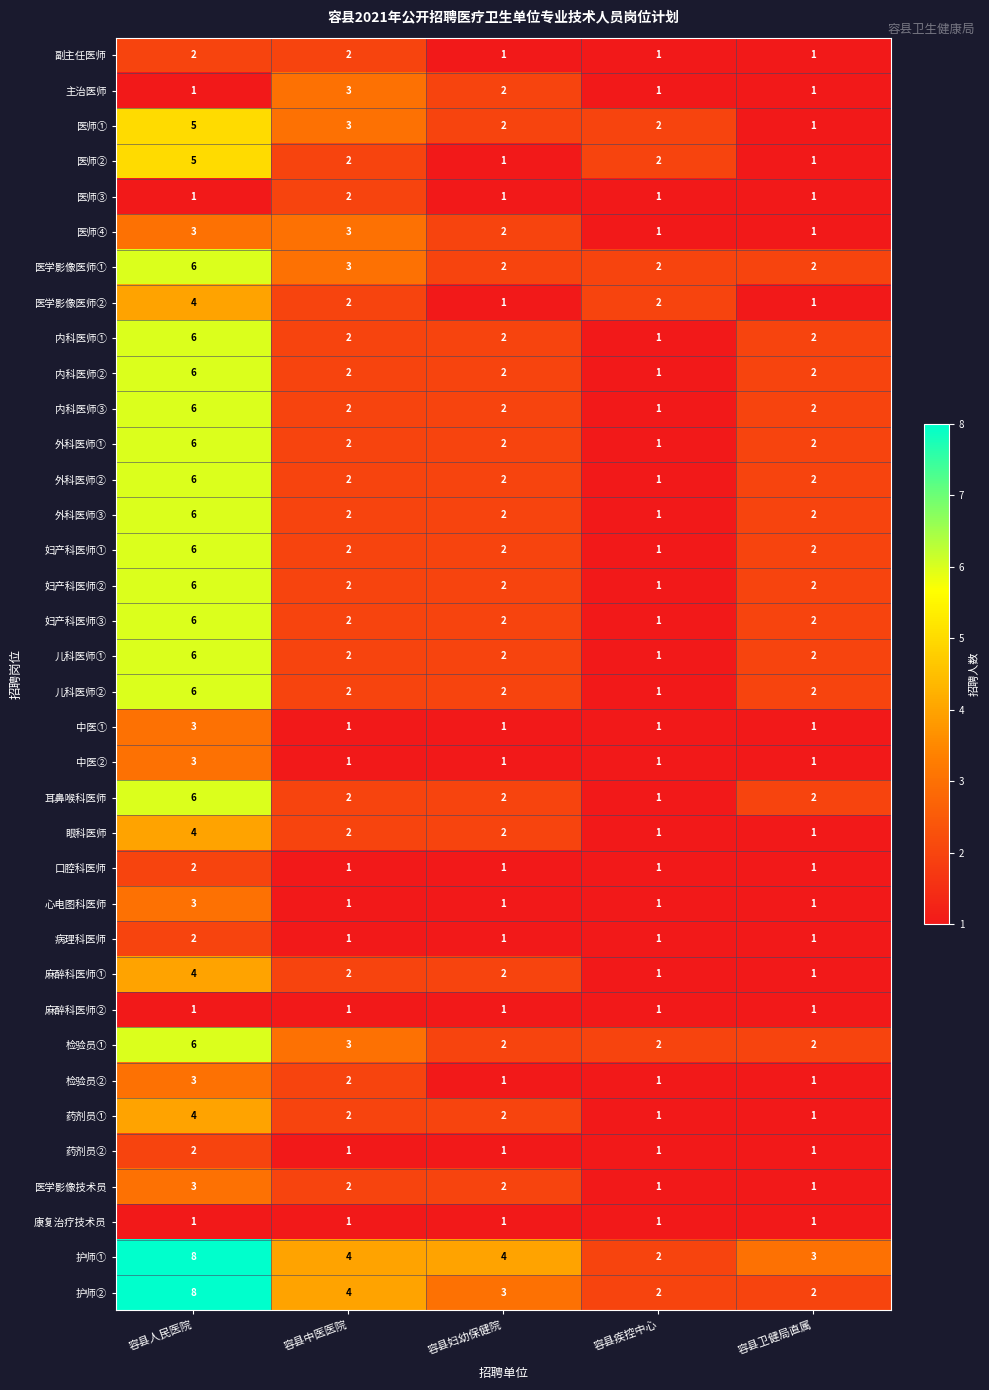

What is the greatest value displayed?

8